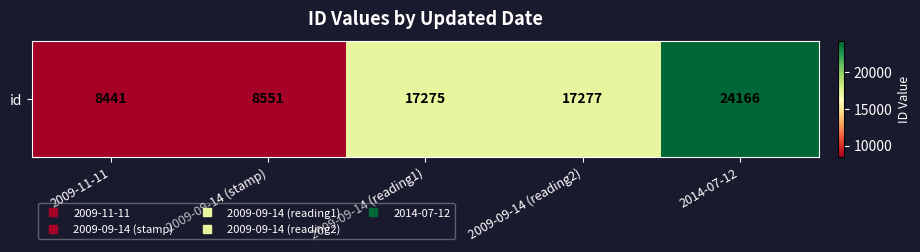

True or false: the data shows 17277 at 2009-09-14 (reading2).

True